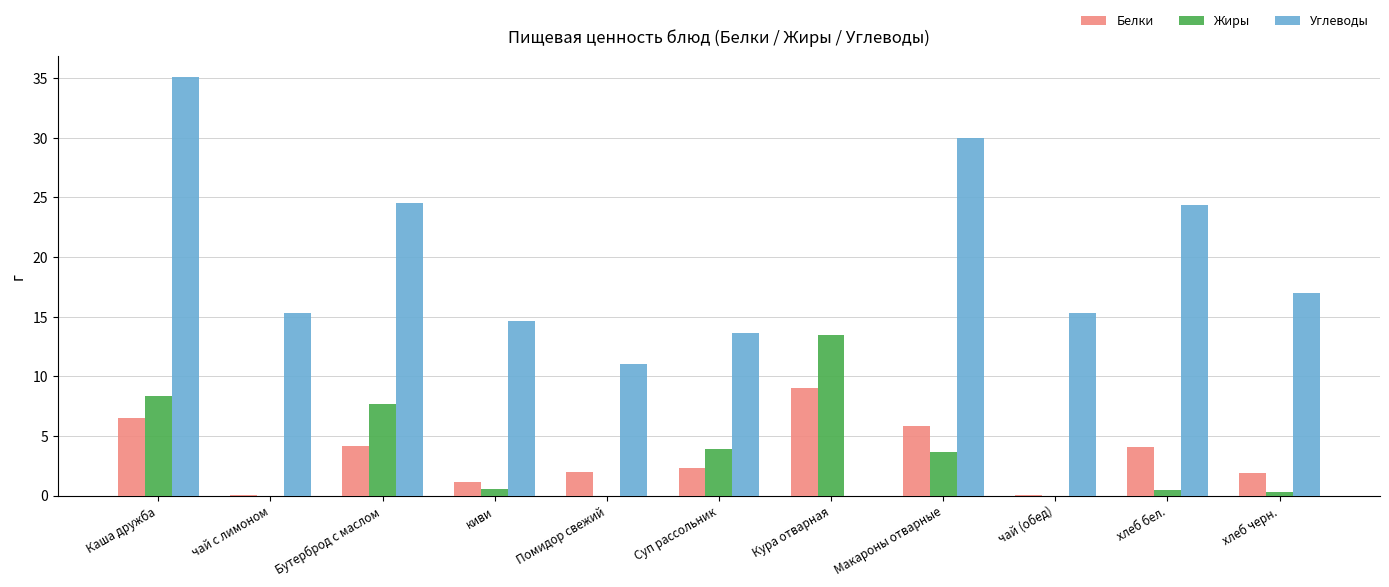

Is the value of Жиры at Бутерброд с маслом greater than the value of Белки at Кура отварная?

No